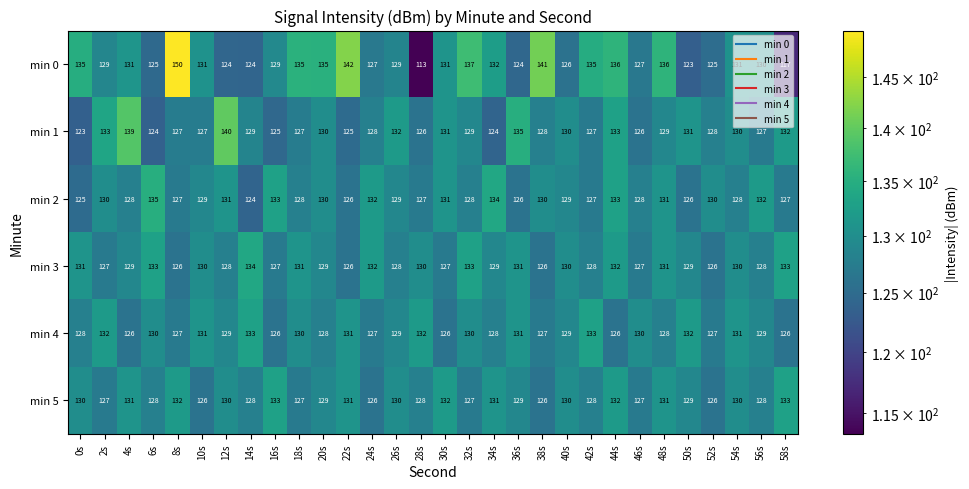

What is the difference between the second highest and minimum values in the min 5 series?

7